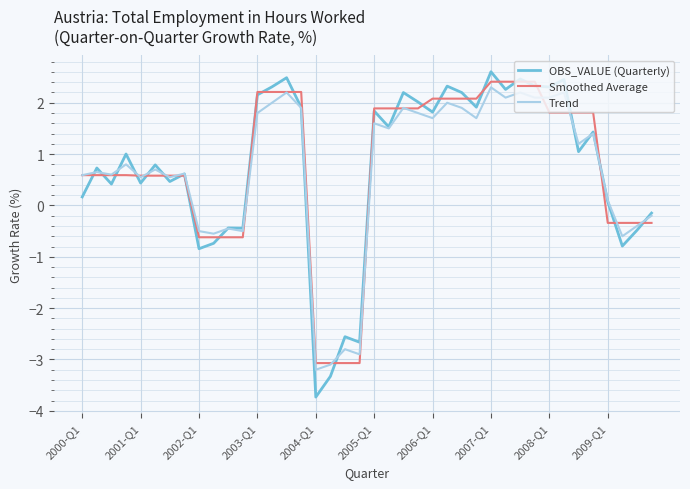

Which series has the widest spread of values?

OBS_VALUE (Quarterly)